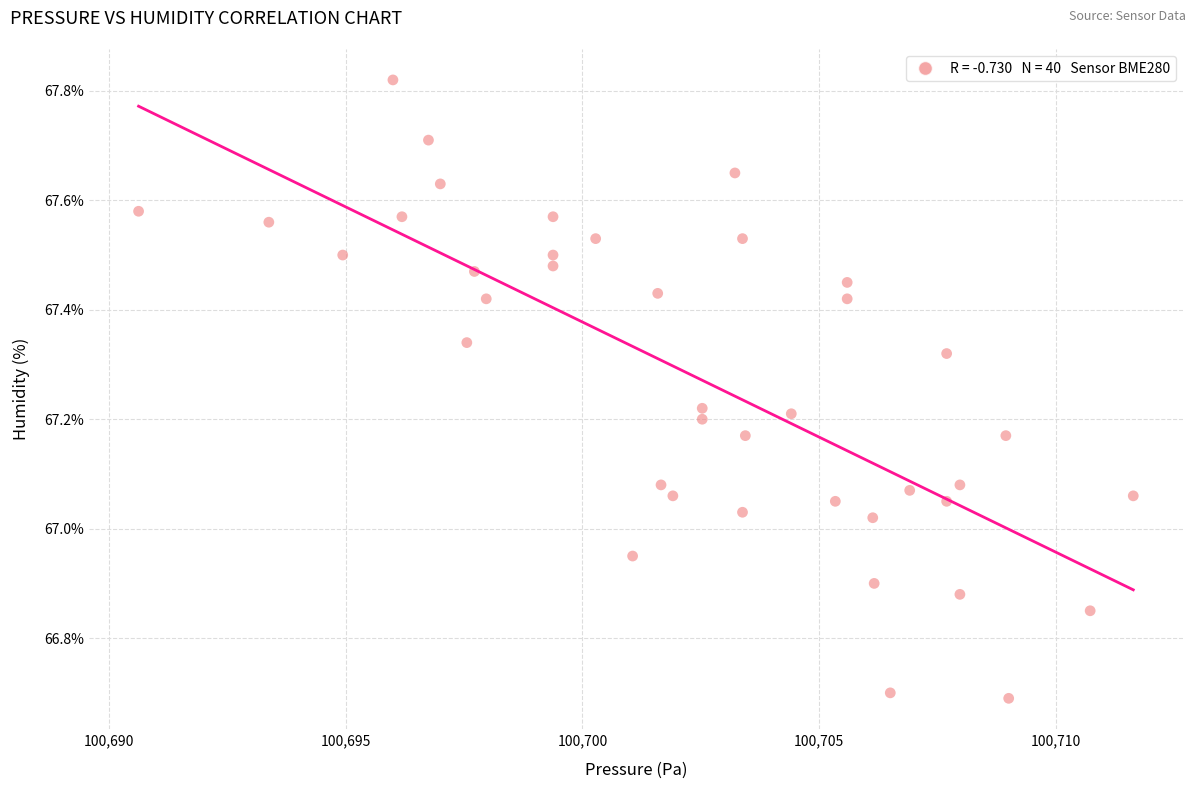

What is the range of Y values (max minus min)?

1.1